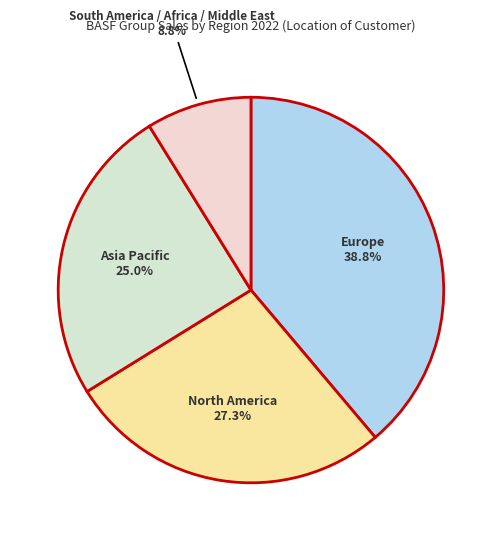

Count the number of slices in the pie.

4